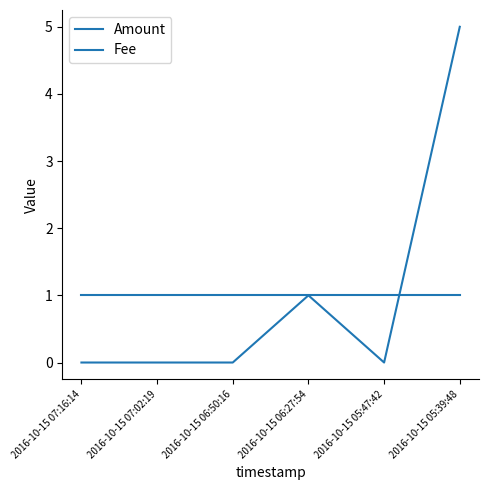

How many lines are shown in the chart?

2